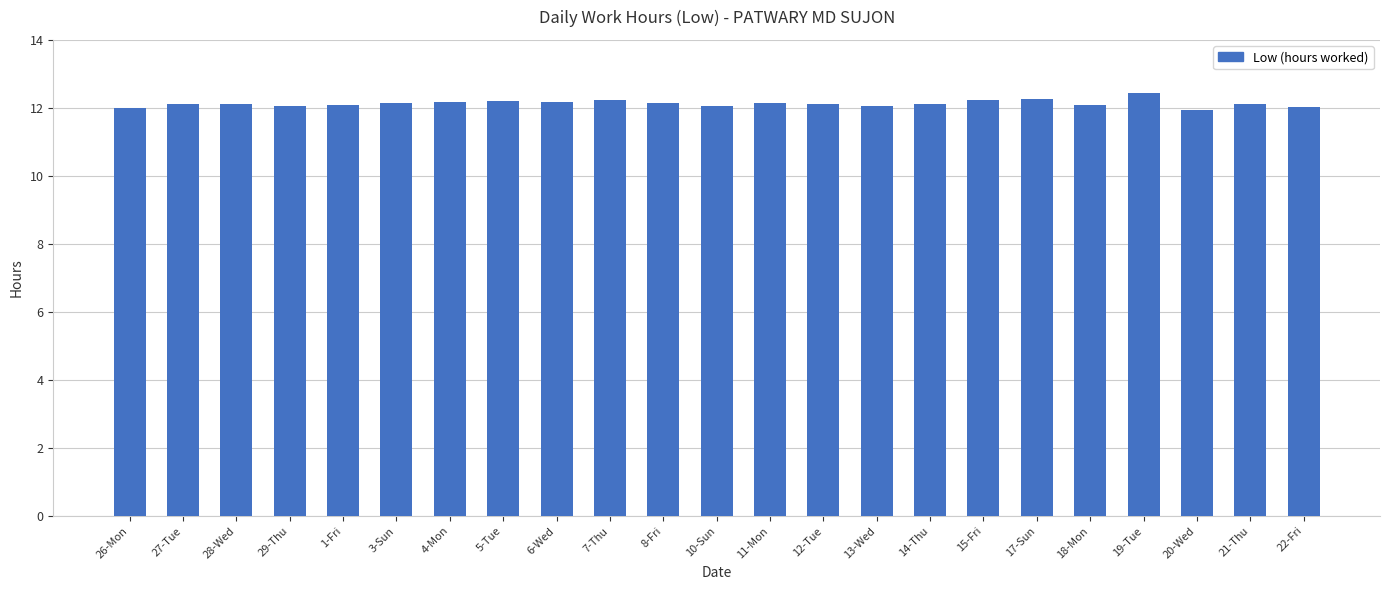

What is the maximum value shown in the chart?

12.4